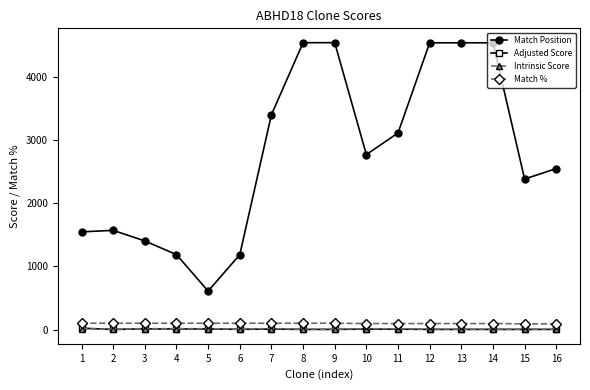

Is this an area chart (filled region under the line)?

No